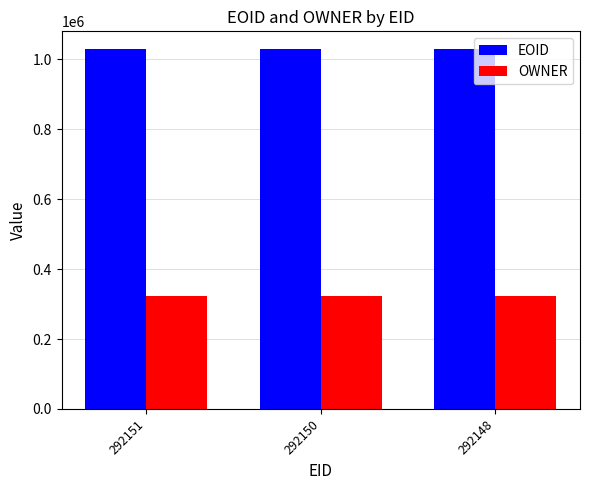

The value of EOID at 292148 is 1029092. True or false?

True